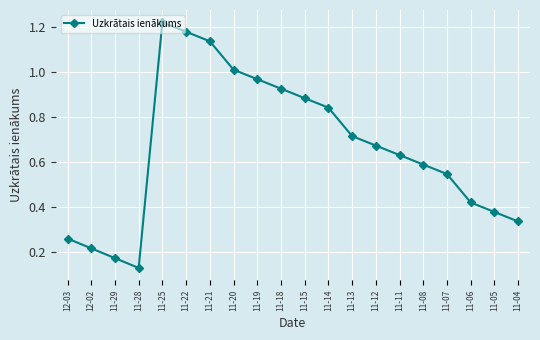

How many interior local valleys (lower than both neighbors) does the data have?

1